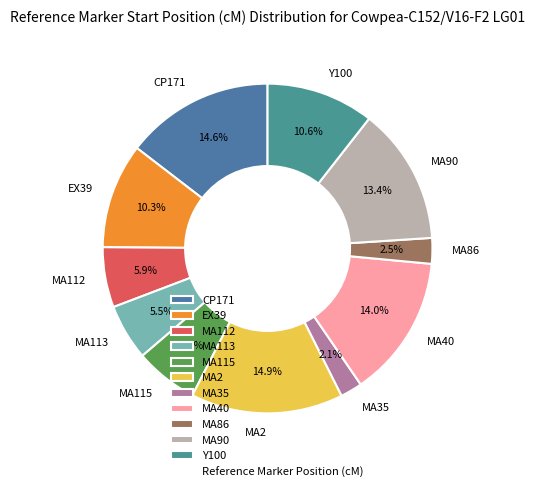

True or false: MA2 accounts for 15% of the total.

True